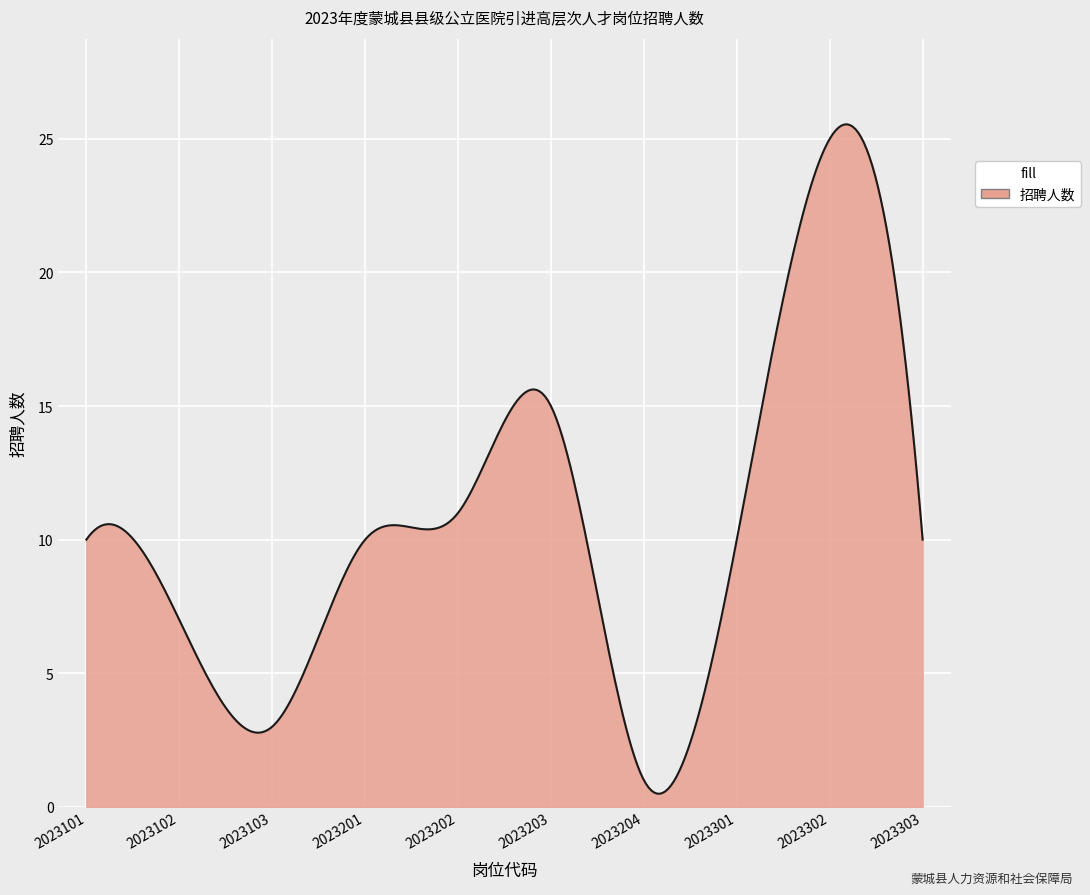

What is the greatest value displayed?

25.5